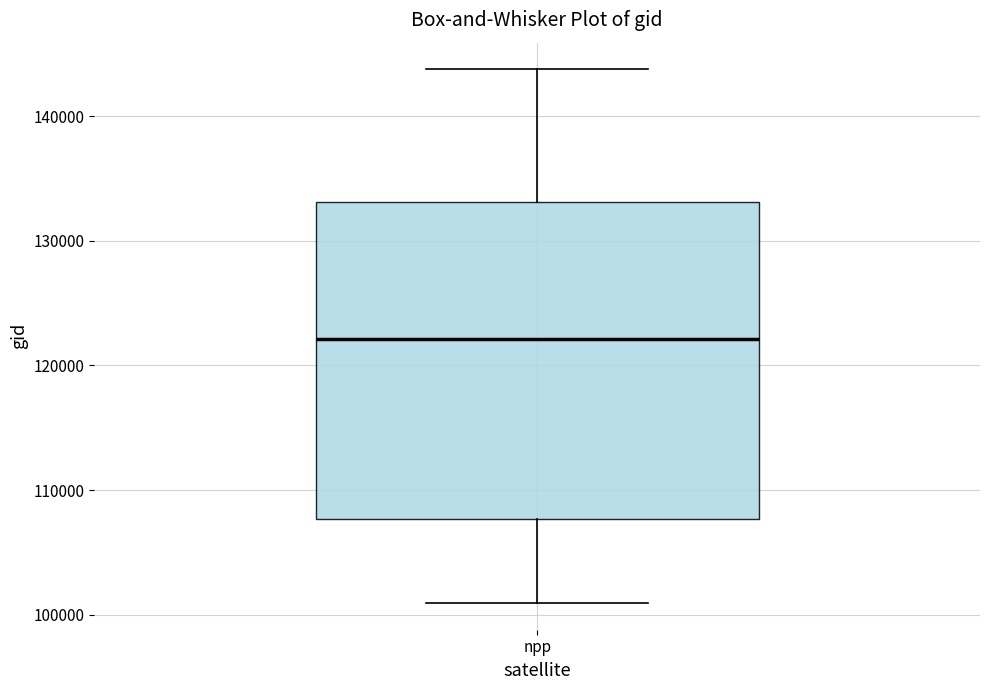

Transcribe this box plot: give where the median line is, the range the box spans, and where the two whiskers end, as read against the y-axis. The values are not printed on the chart, so give them approximately, as read against the axis.

median 122000, box 108000 to 133000, whiskers 101000 to 144000